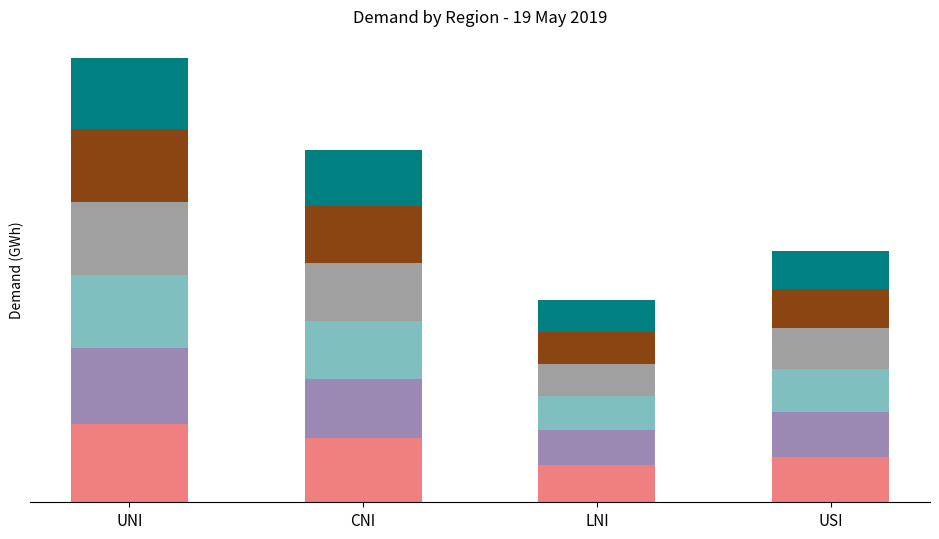

Does the chart contain any negative values?

No